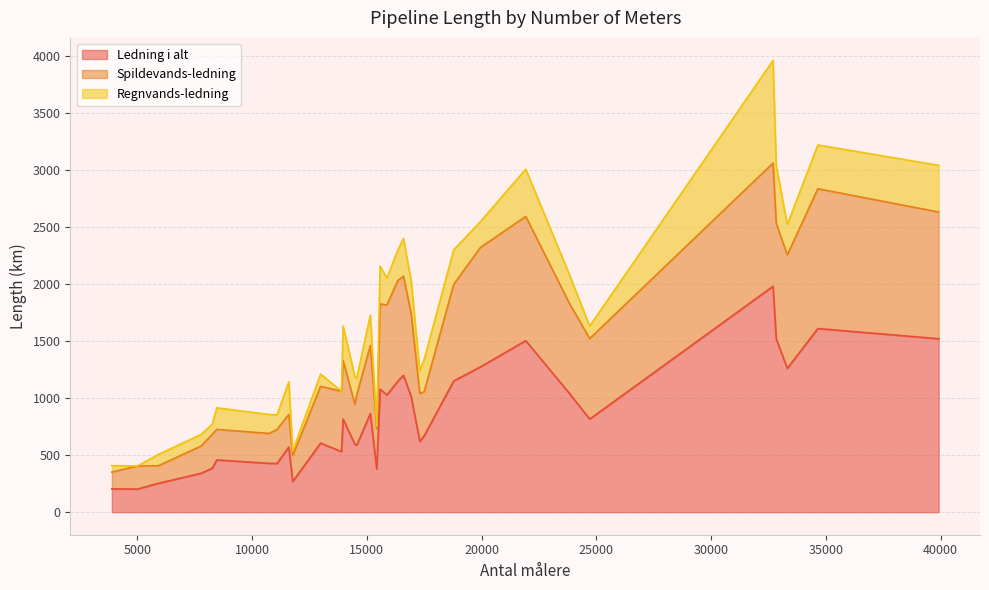

What is the lowest value of the Ledning i alt series?

202.1